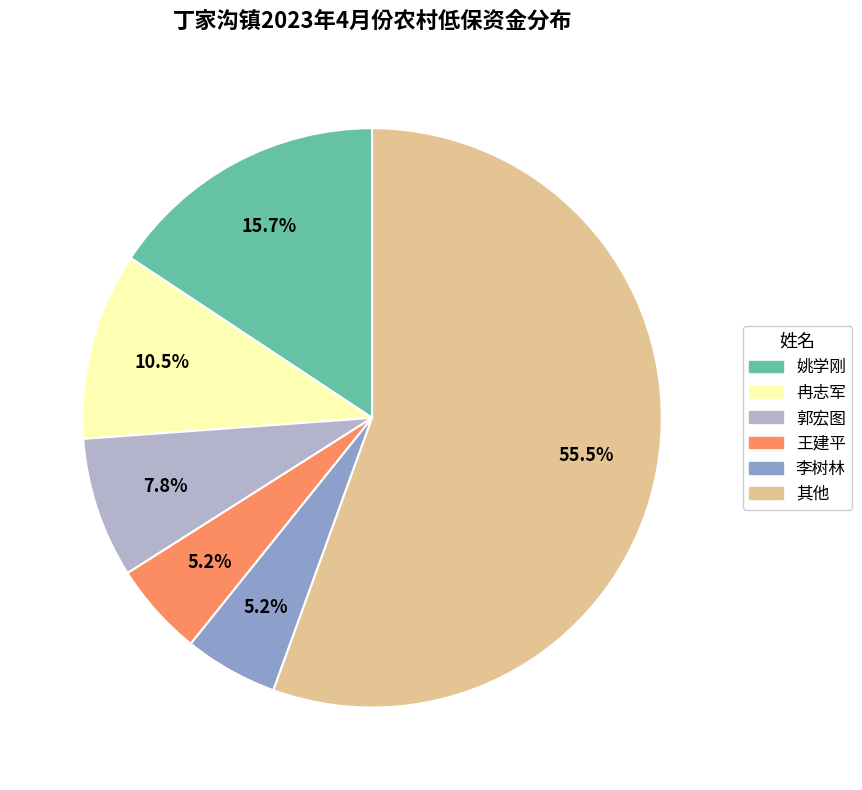

Approximately how many times larger is the value at 郭宏图 compared to 王建平?

1.5